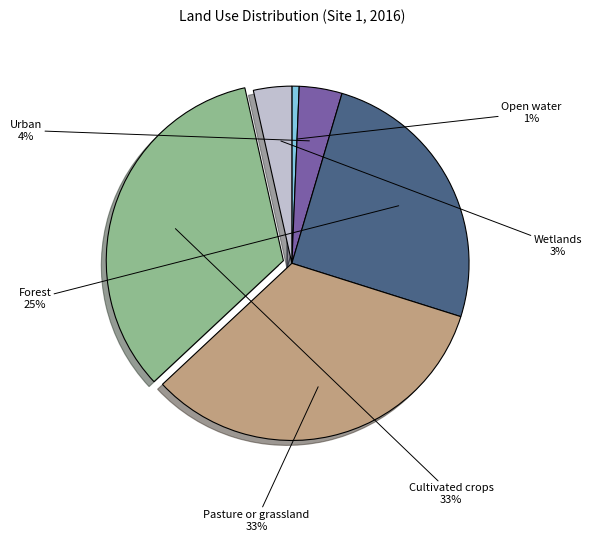

To the nearest percent, what portion does Pasture or grassland represent?

33%